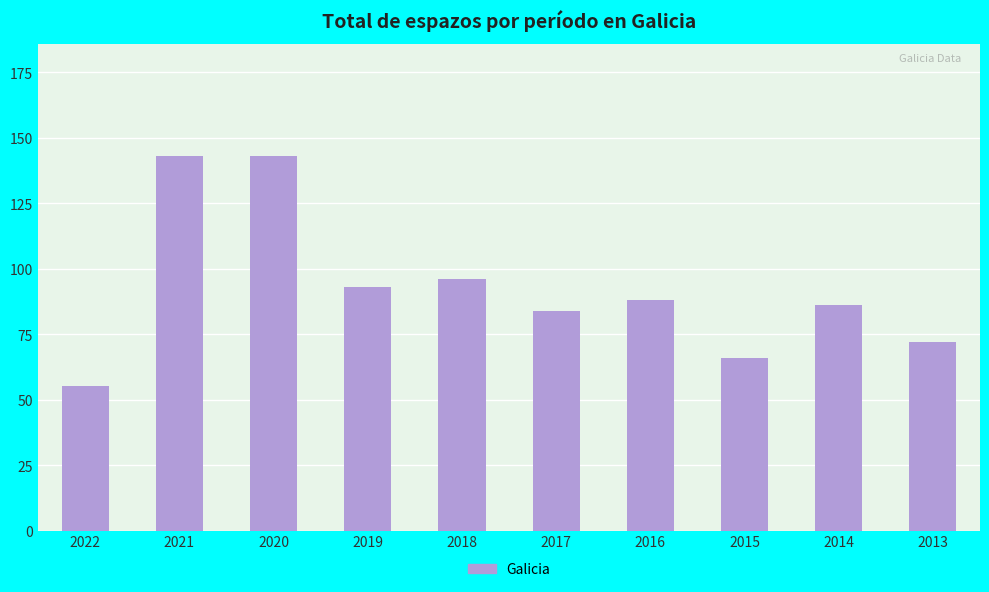

Which has a higher value, 2017 or 2020?

2020